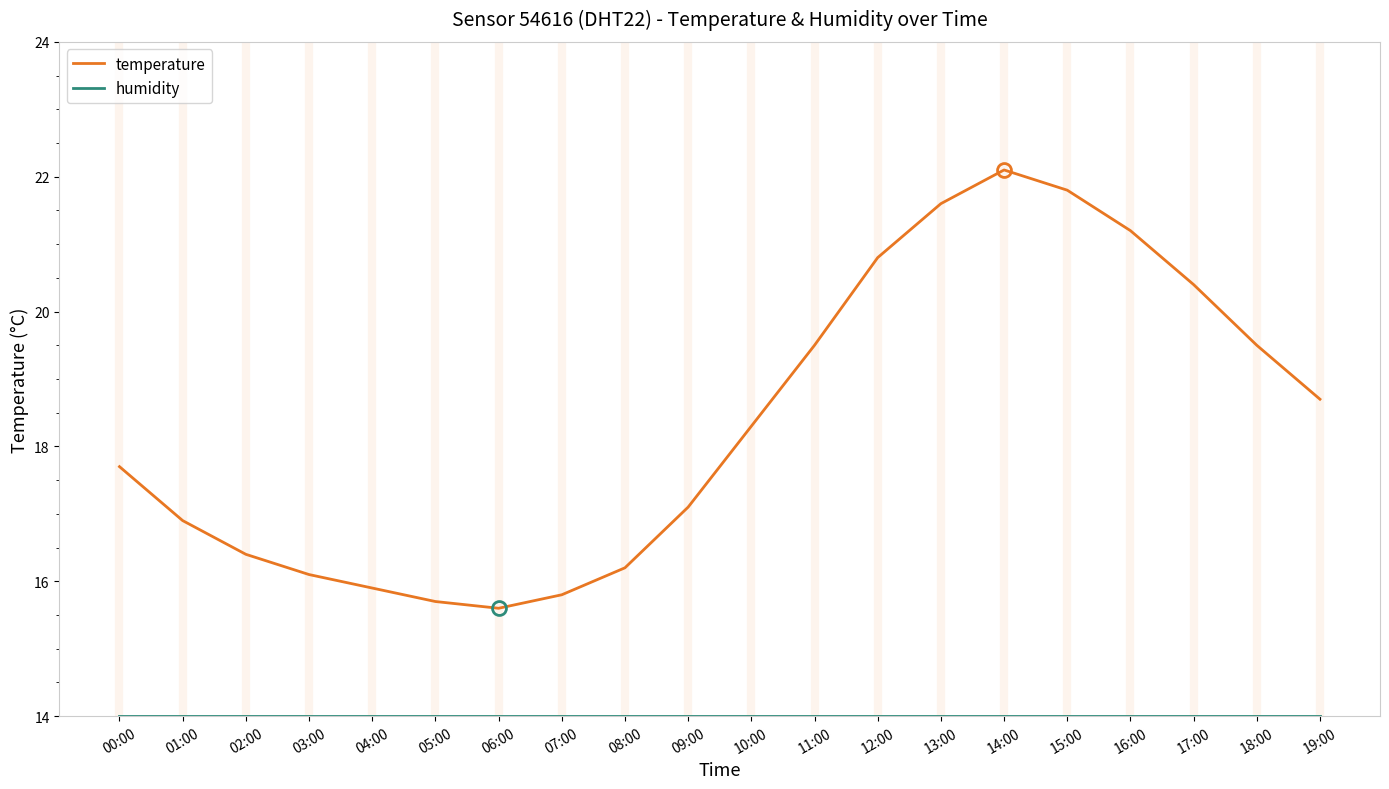

What position from the left is 19:00?

20